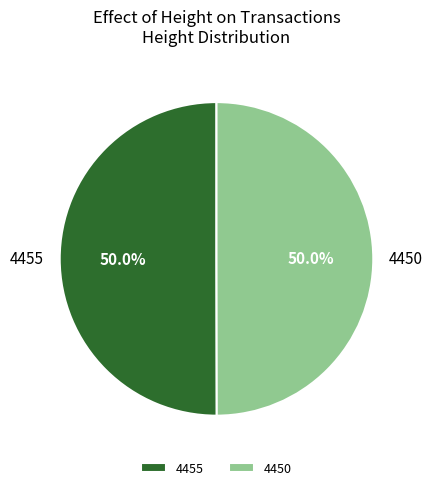

Combined, what portion of the pie is 4455 and 4450?

100.0%